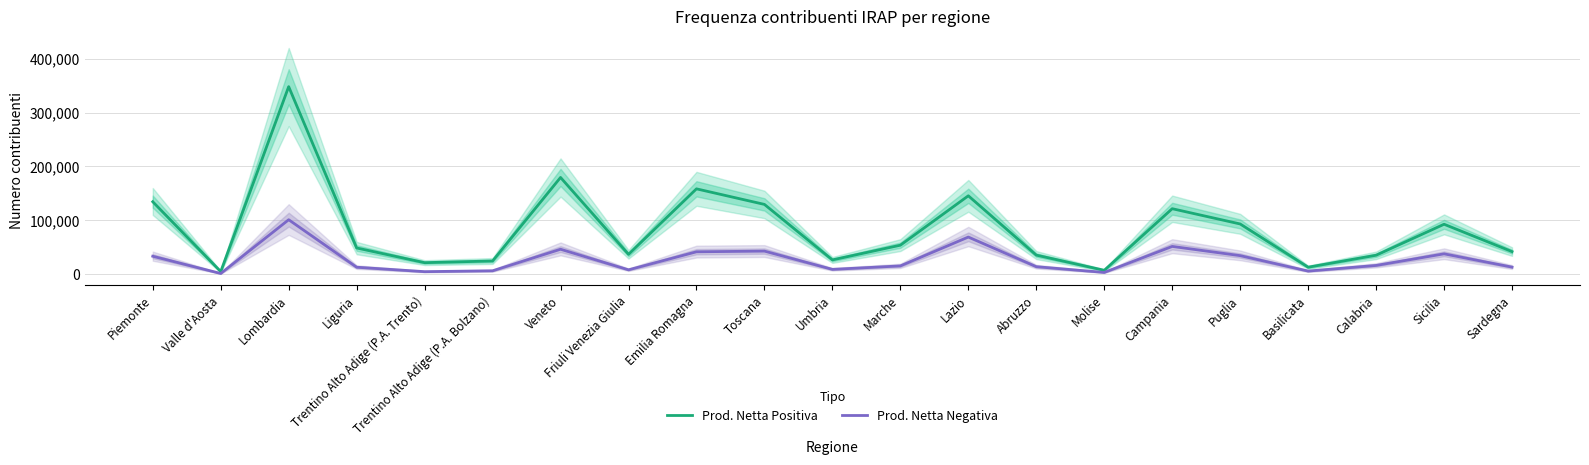

The Prod. Netta Positiva series shows 85542 at Marche. True or false?

False